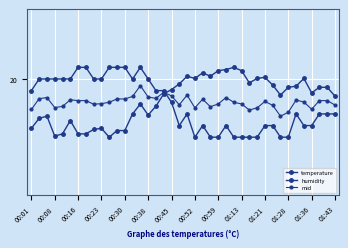

Is this an area chart (filled region under the line)?

No